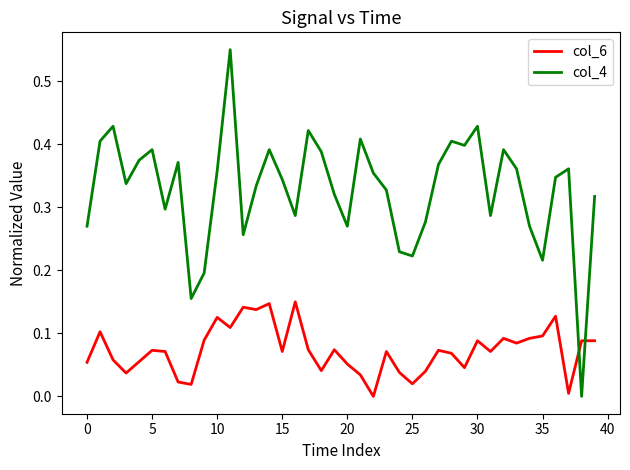

Is this an area chart (filled region under the line)?

No